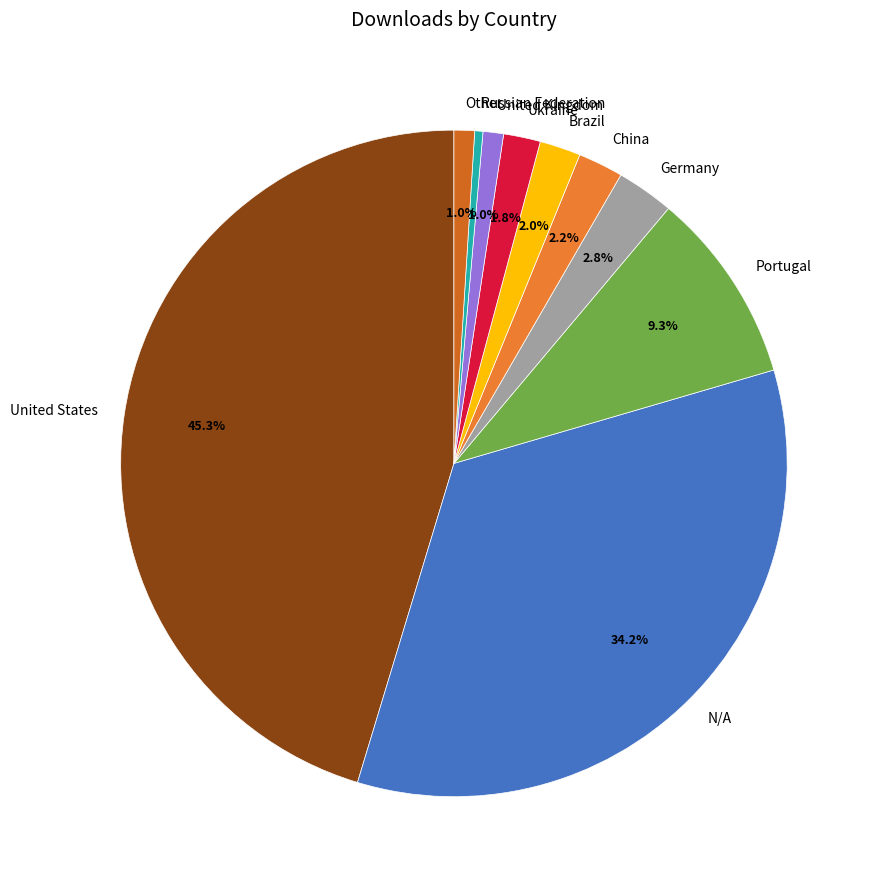

Combined, what portion of the pie is Brazil and United Kingdom?

3.0%